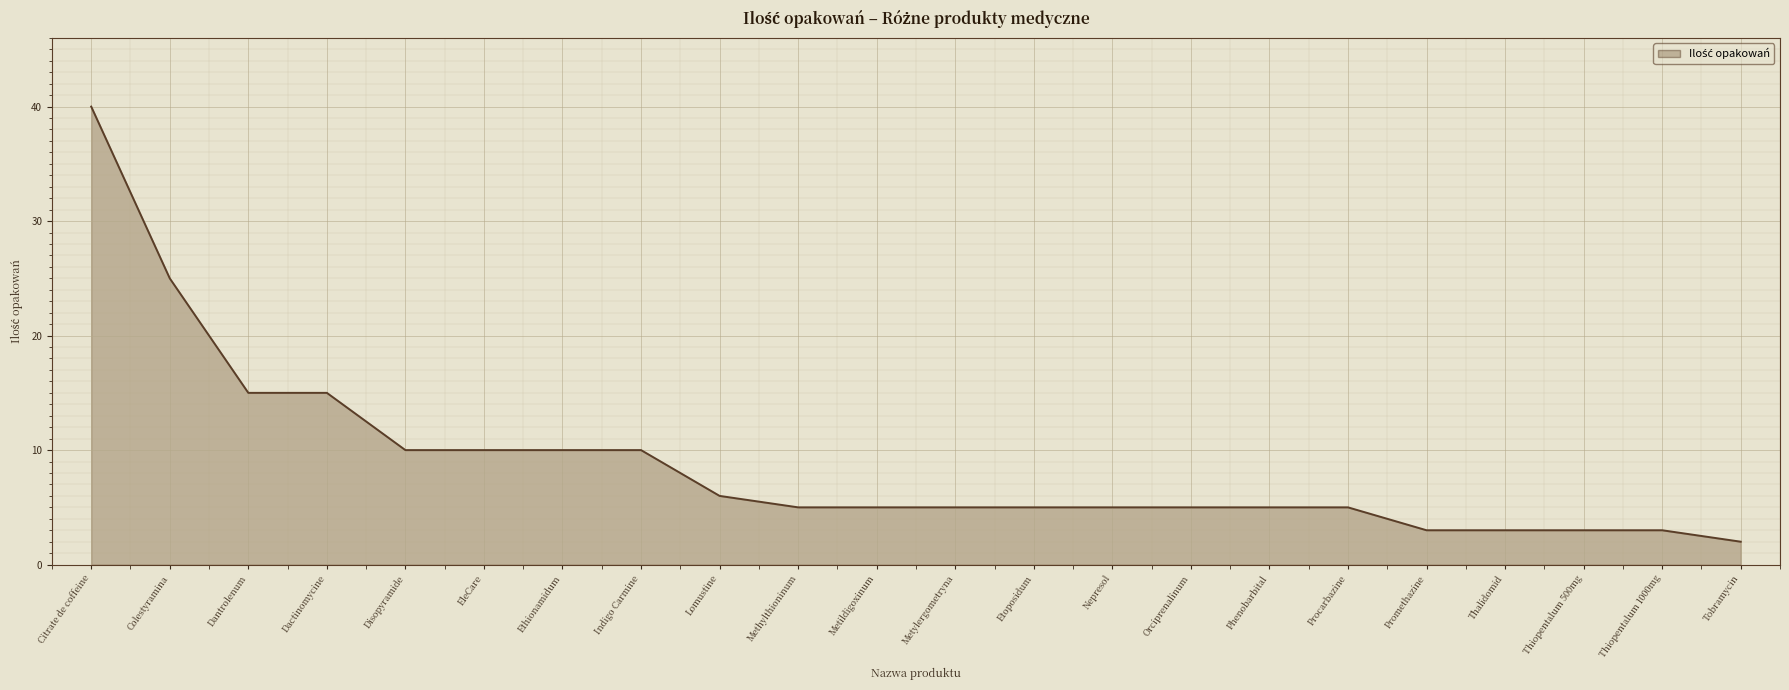

What position from the right is Ethionamidum?

16